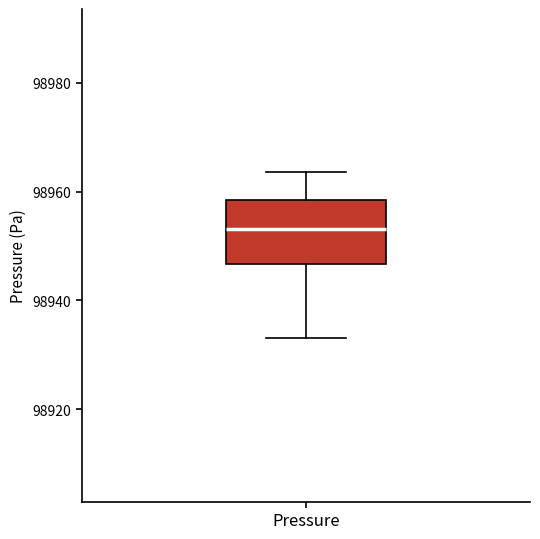

Where is the upper edge of the box for Pressure on the y-axis? The values are not printed on the chart, so give them approximately, as read against the axis.

98958